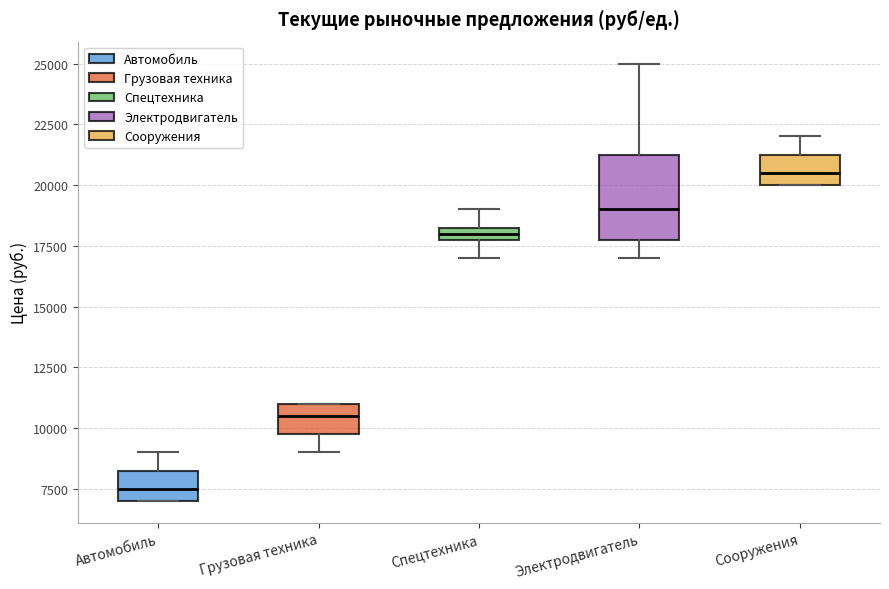

Comparing the boxes themselves (not the whiskers), which one is the tallest?

Электродвигатель